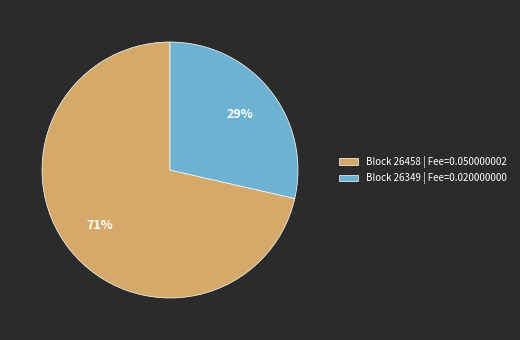

To the nearest percent, what portion does Block 26458 | Fee=0.050000002 represent?

71%